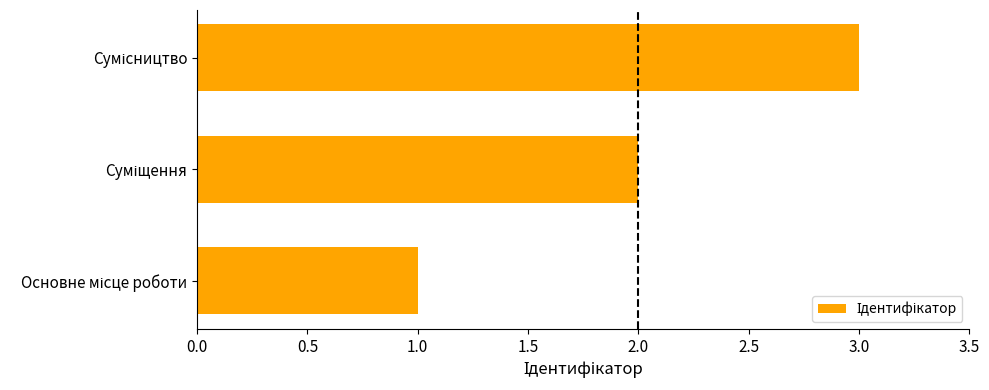

What is the sum of all values?

6